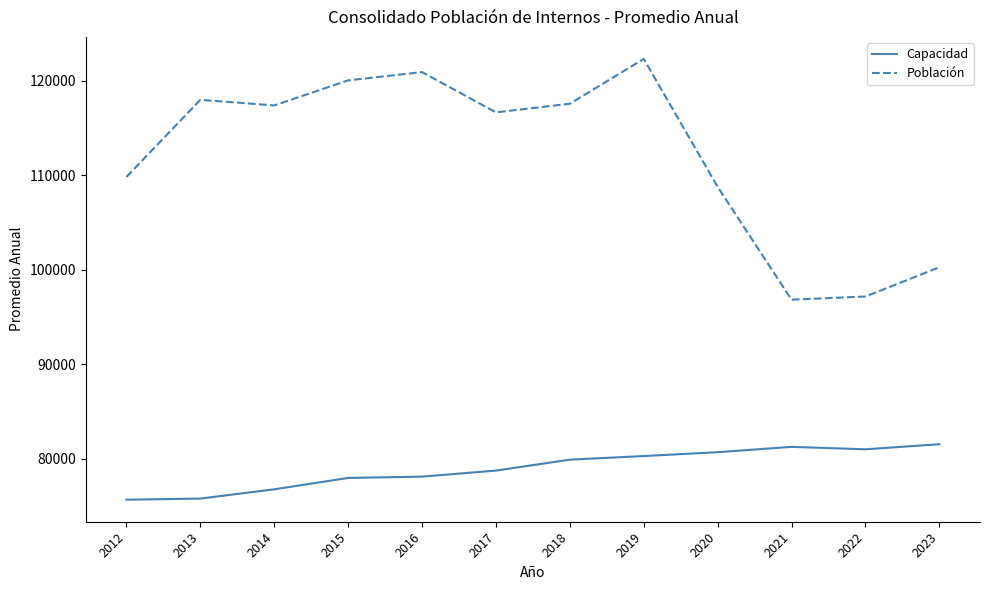

True or false: Población has a value of 109822.1 at 2012.

True